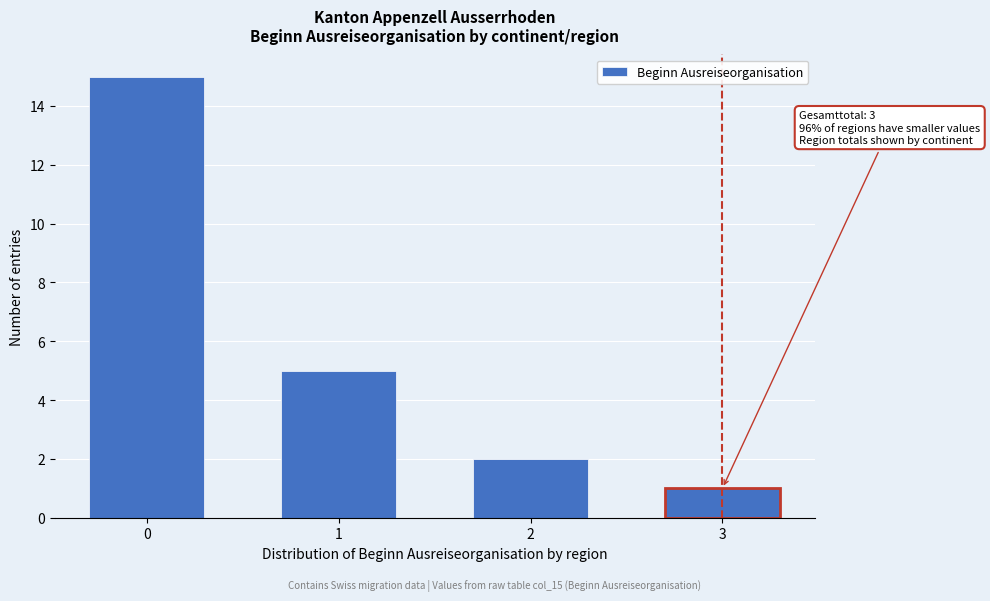

Reading right to left, extract all data points from this chart.

1	2	5	15